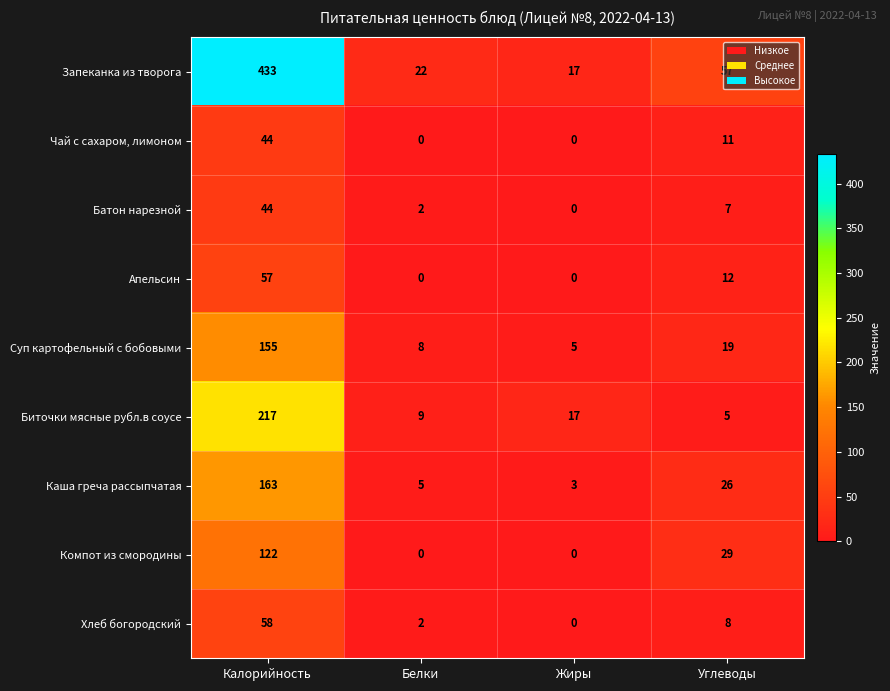

What is the average value of the Каша греча рассыпчатая series?

49